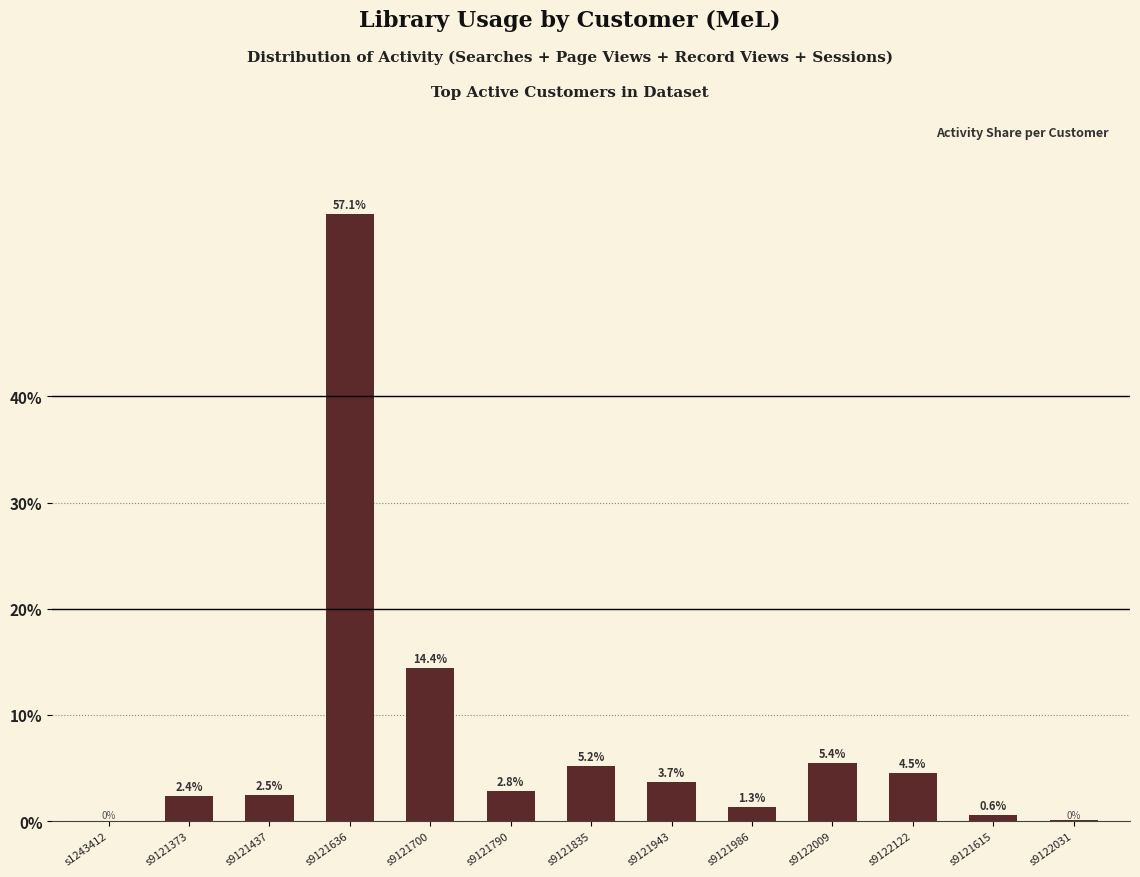

Count the number of categories in the chart.

13